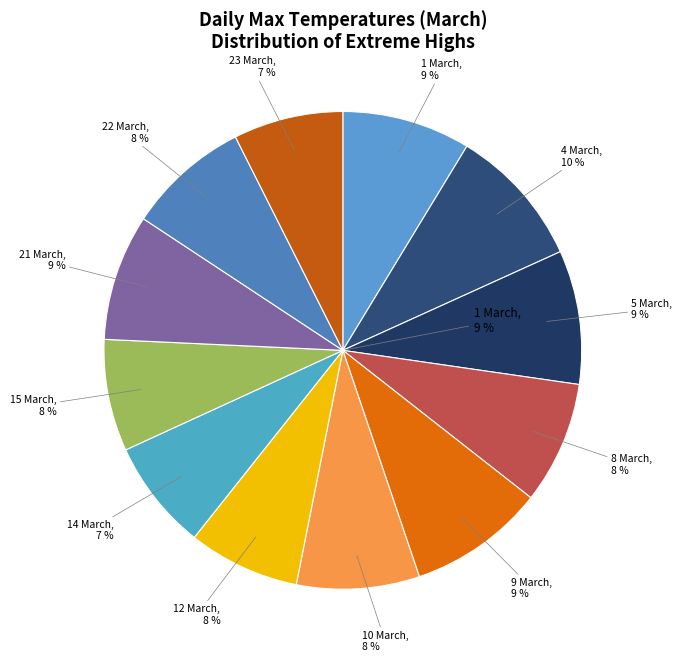

Does 1 March represent more than half of the total?

No